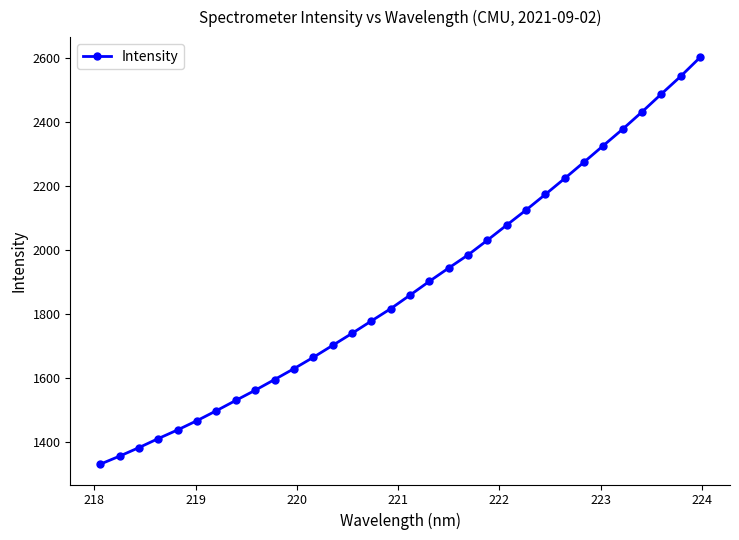

How many distinct data groups are displayed?

1